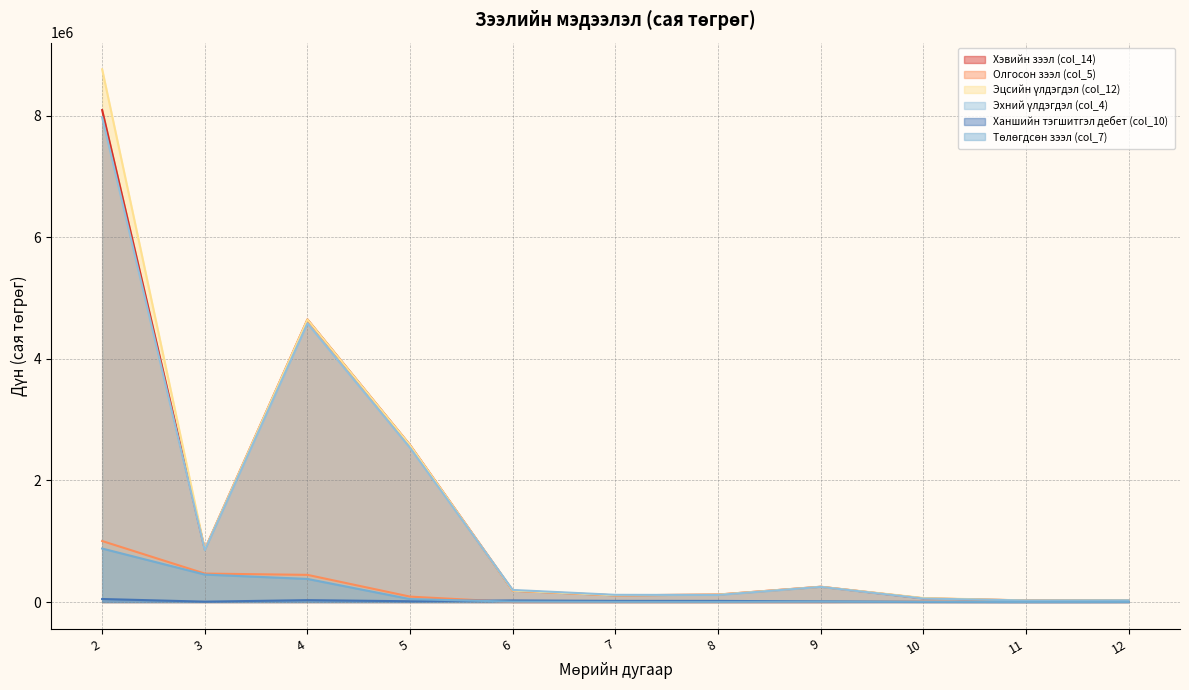

True or false: Төлөгдсөн зээл (col_7) has more than 0 points higher than both neighbors.

True